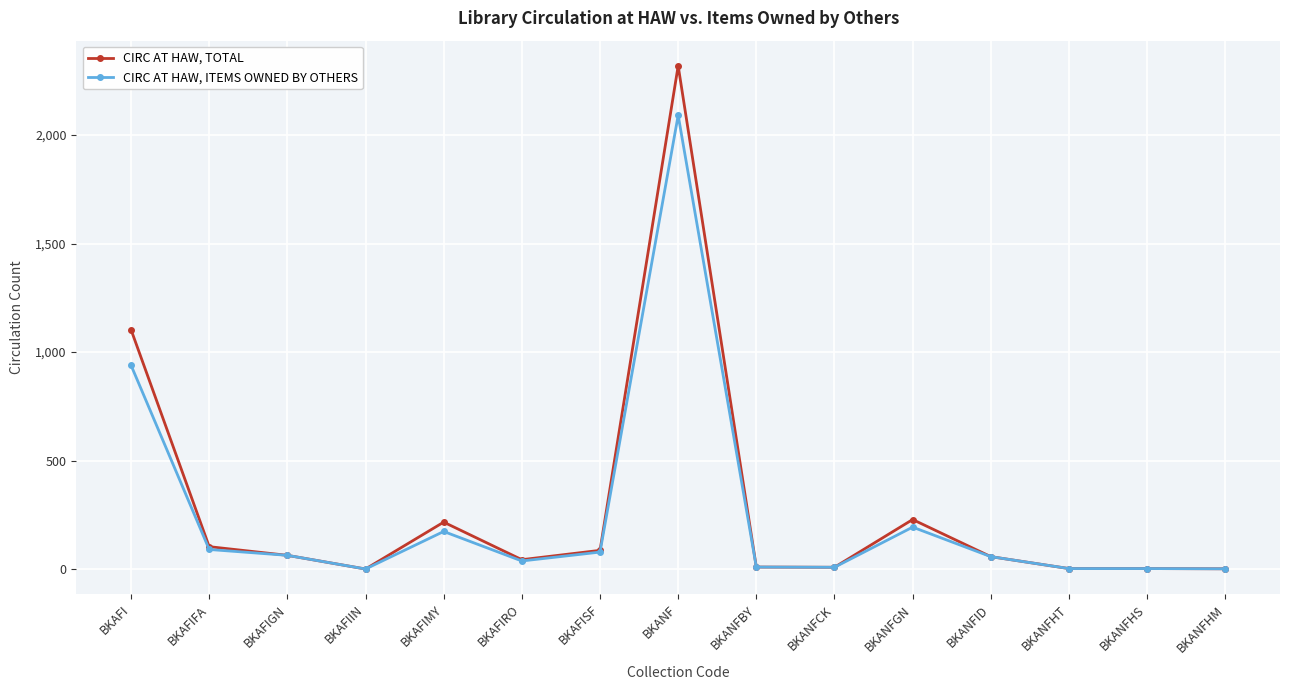

What is the difference between the CIRC AT HAW, TOTAL values at BKANFBY and BKAFIMY?

207